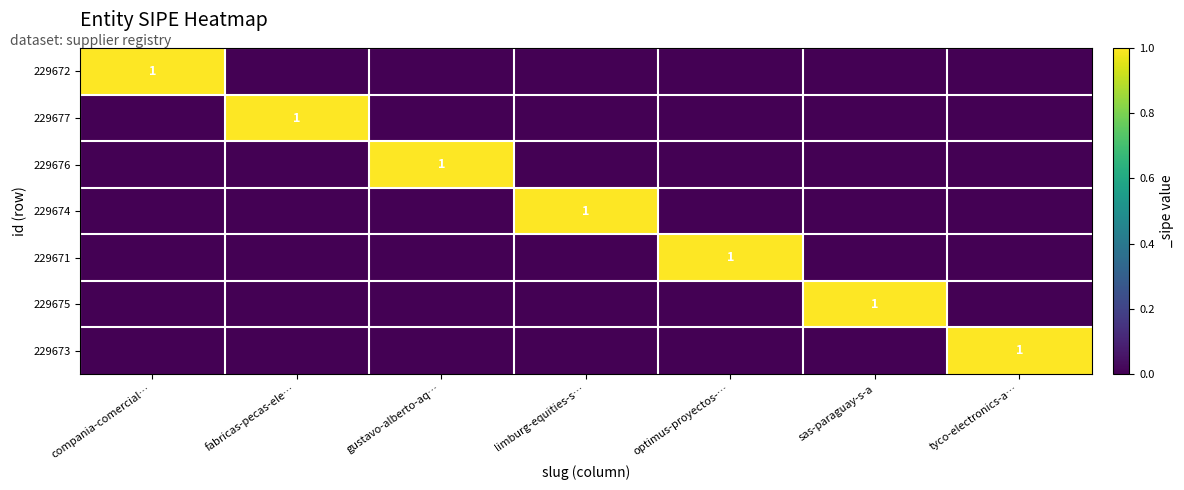

At tyco-electronics-a…, list the series in order from largest to smallest.

229673, 229672, 229677, 229676, 229674, 229671, 229675